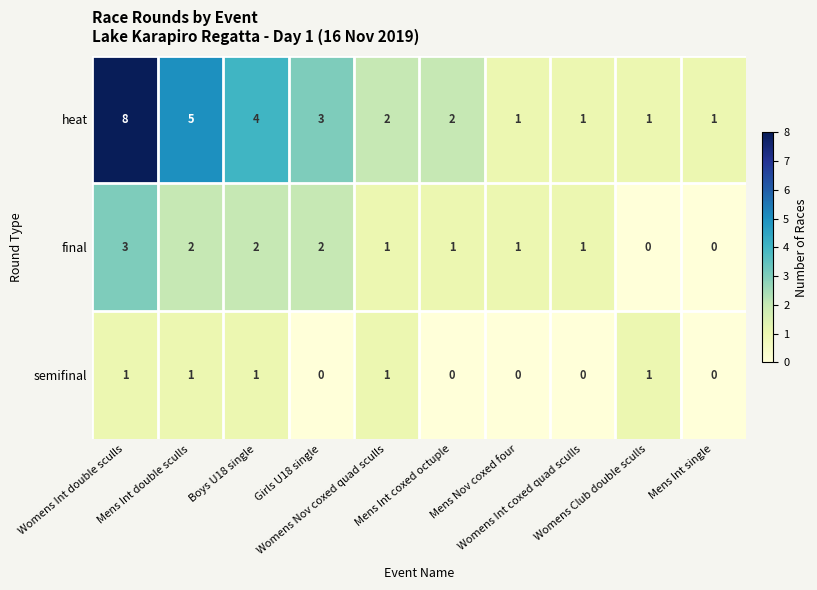

What is the sum of all final values?

13